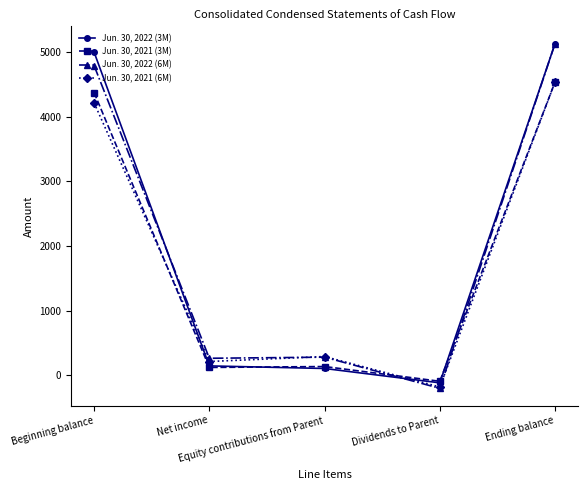

What is the difference between the Jun. 30, 2022 (6M) values at Dividends to Parent and Equity contributions from Parent?

482